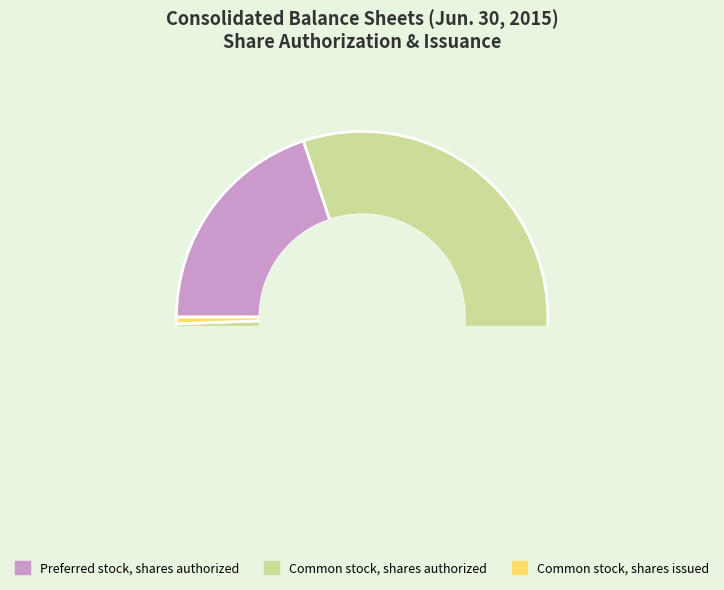

To the nearest percent, what is the average slice percentage?

33%